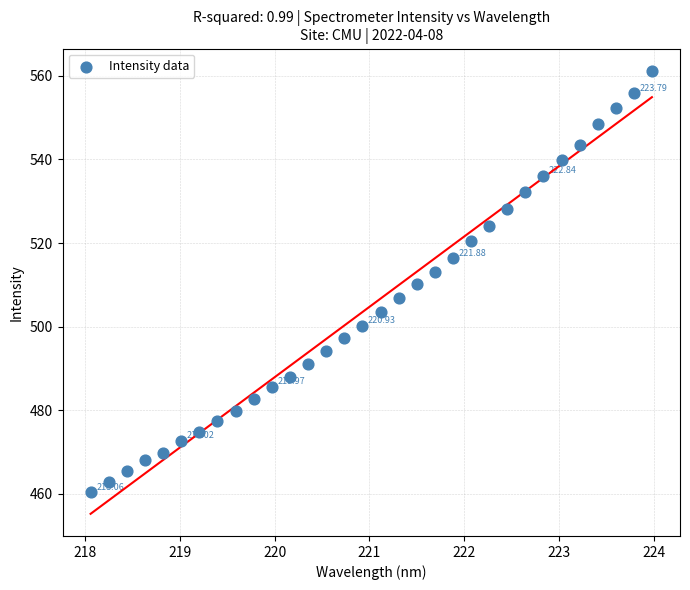

What is the range of Y values (max minus min)?

100.9